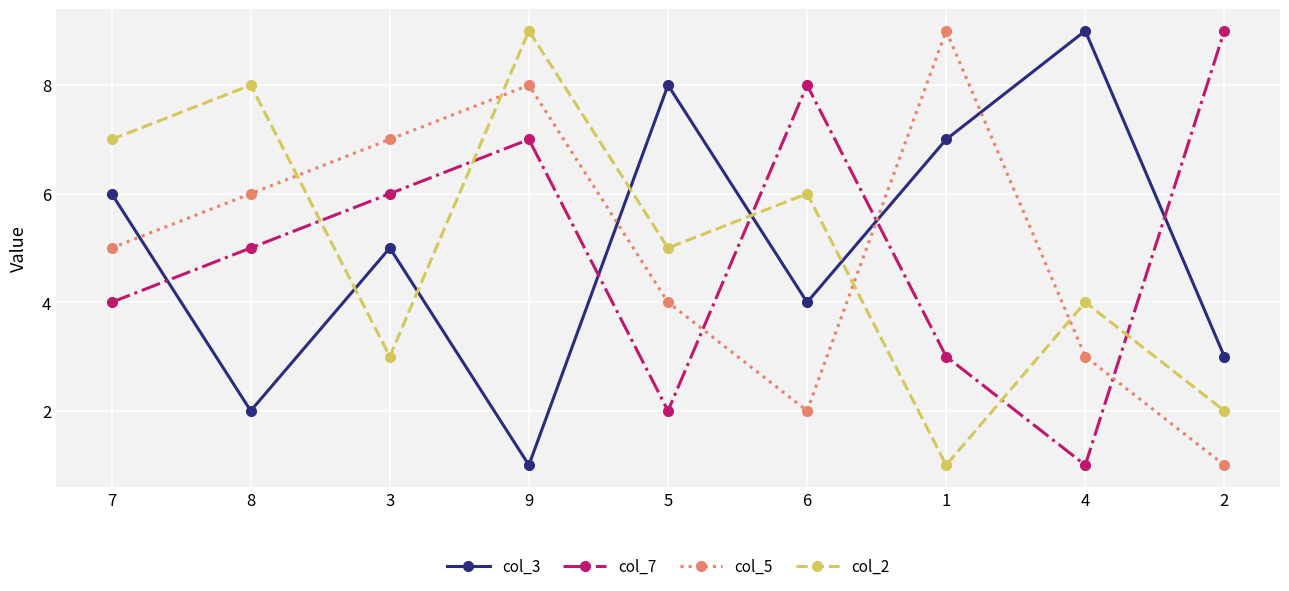

True or false: col_3 has more than 0 points higher than both neighbors.

True